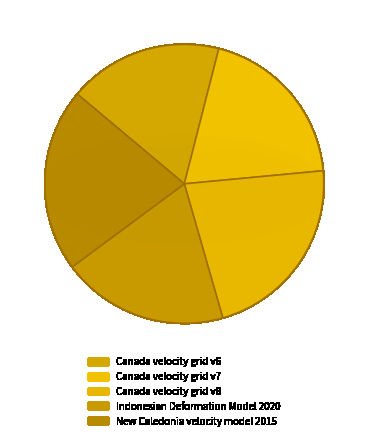

Does any single category account for the majority?

No